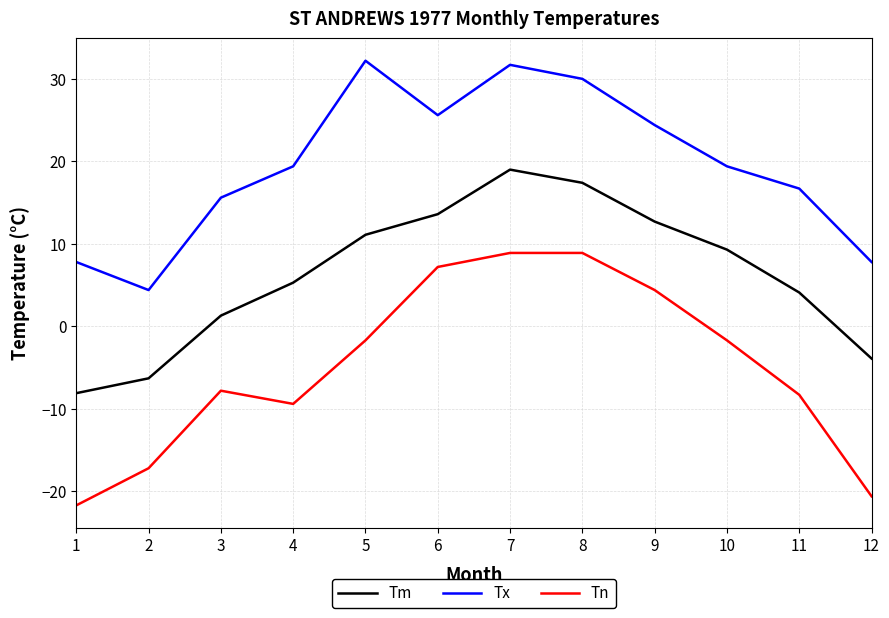

Is it true that Tn equals -3.9 at 4?

False